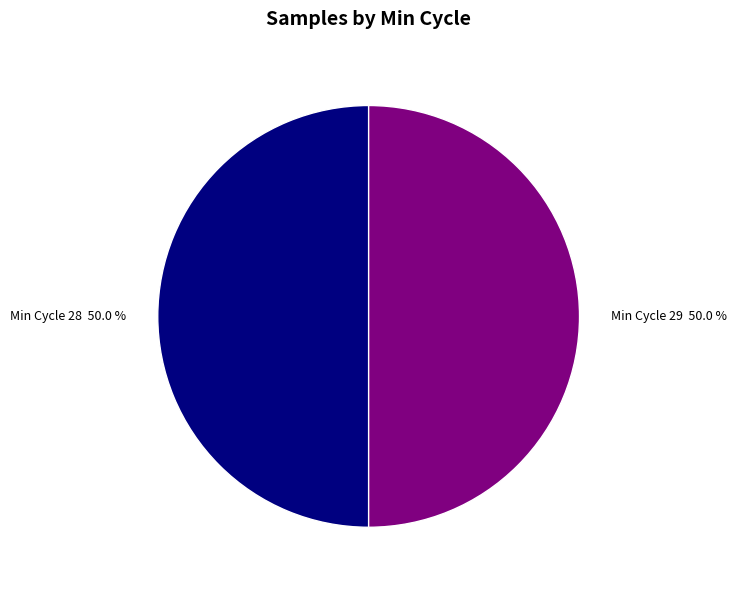

To the nearest percent, what is the average slice percentage?

50%